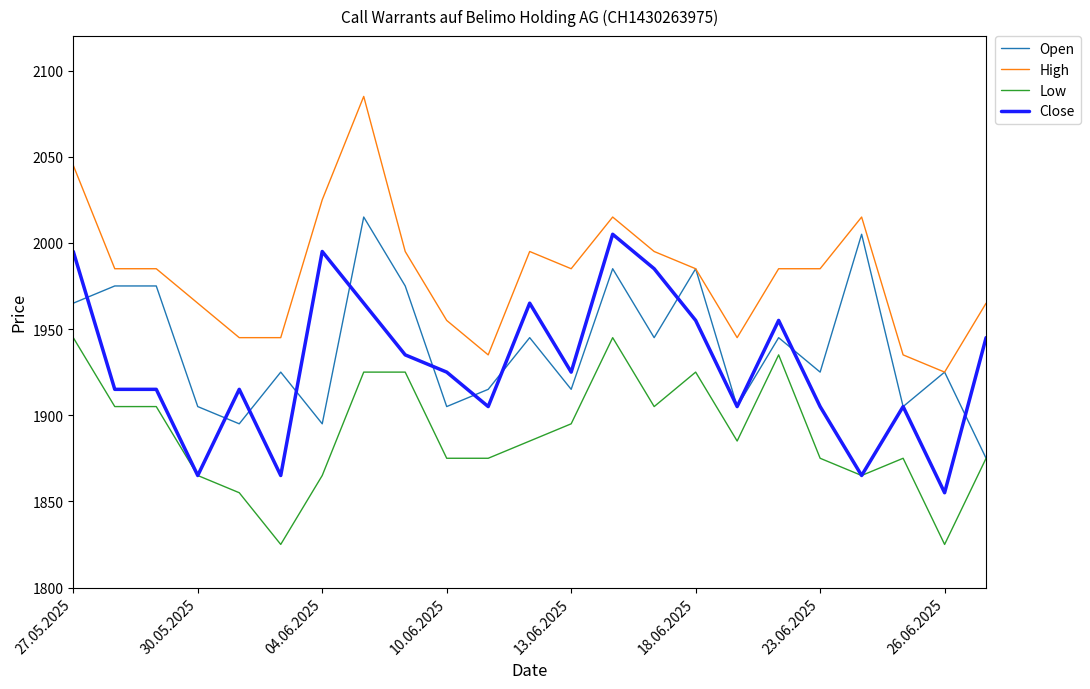

What is the smallest value displayed?

1825